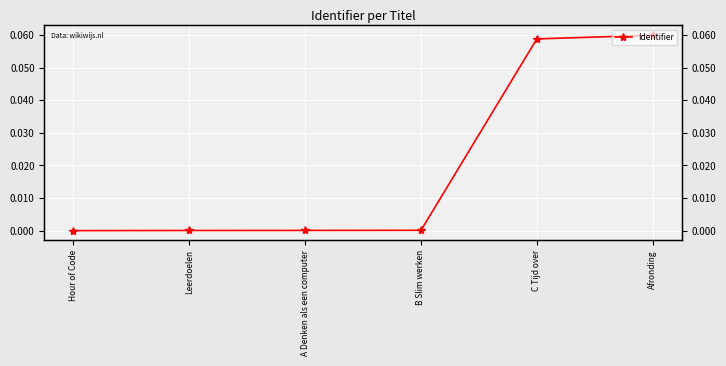

How many positive values are there?

5